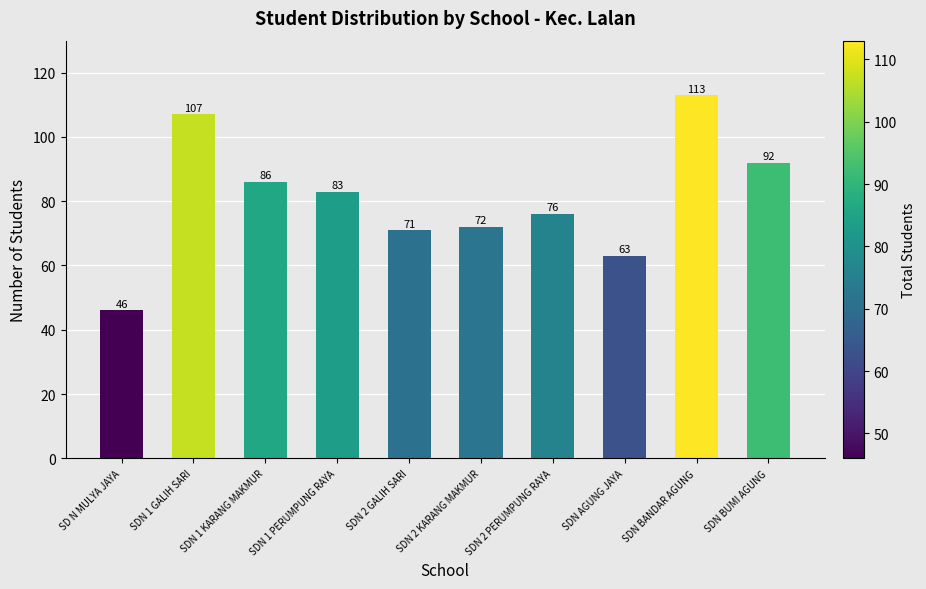

What is the value of the 10th bar from the left?

92